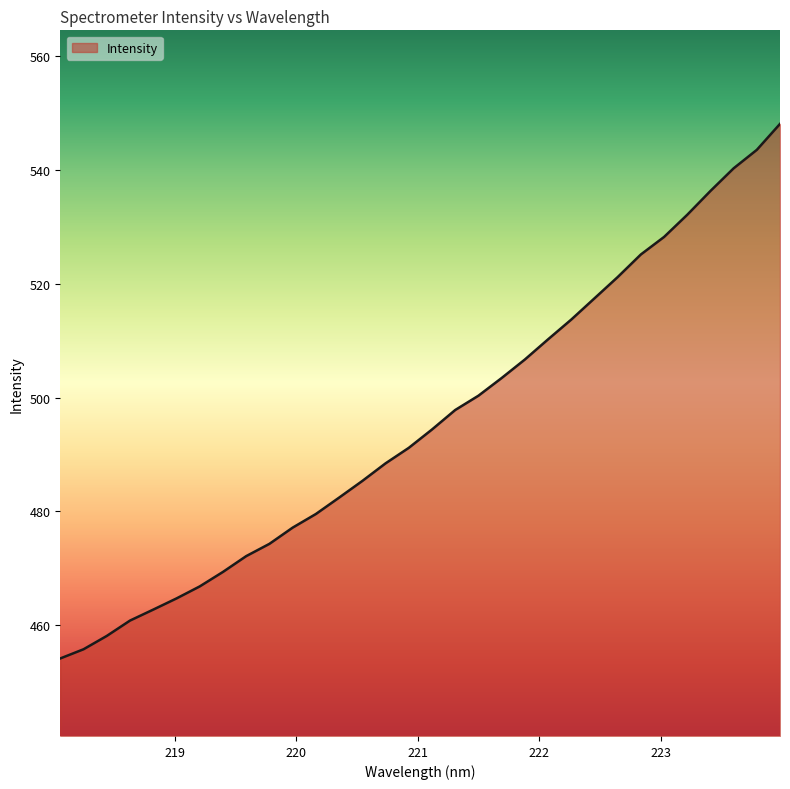

Reading right to left, list all the values displayed in this chart.

548.1	543.6	540.3	536.3	532.1	528.2	525.2	521.2	517.5	513.7	510.2	506.7	503.4	500.3	497.8	494.4	491.2	488.5	485.4	482.4	479.6	477.2	474.3	472.1	469.4	466.8	464.7	462.8	460.8	458.1	455.8	454.2